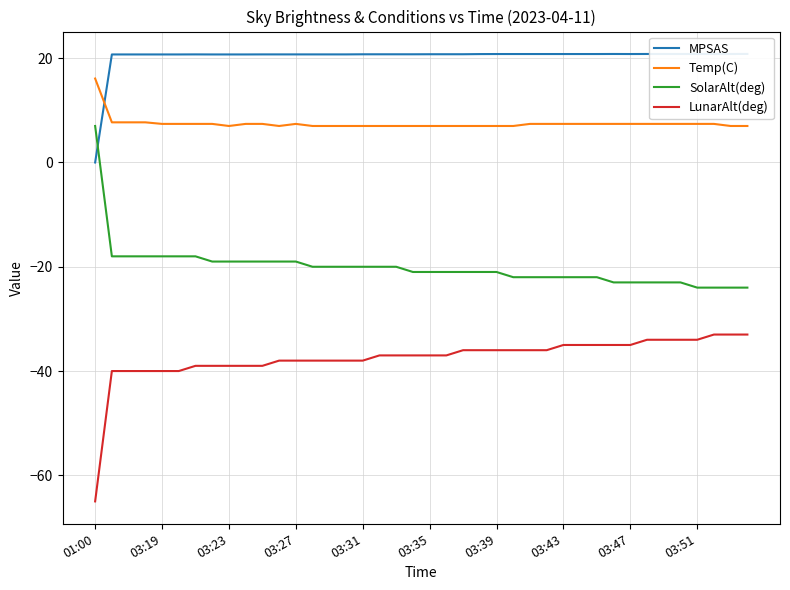

True or false: LunarAlt(deg) and SolarAlt(deg) intersect in this chart.

False